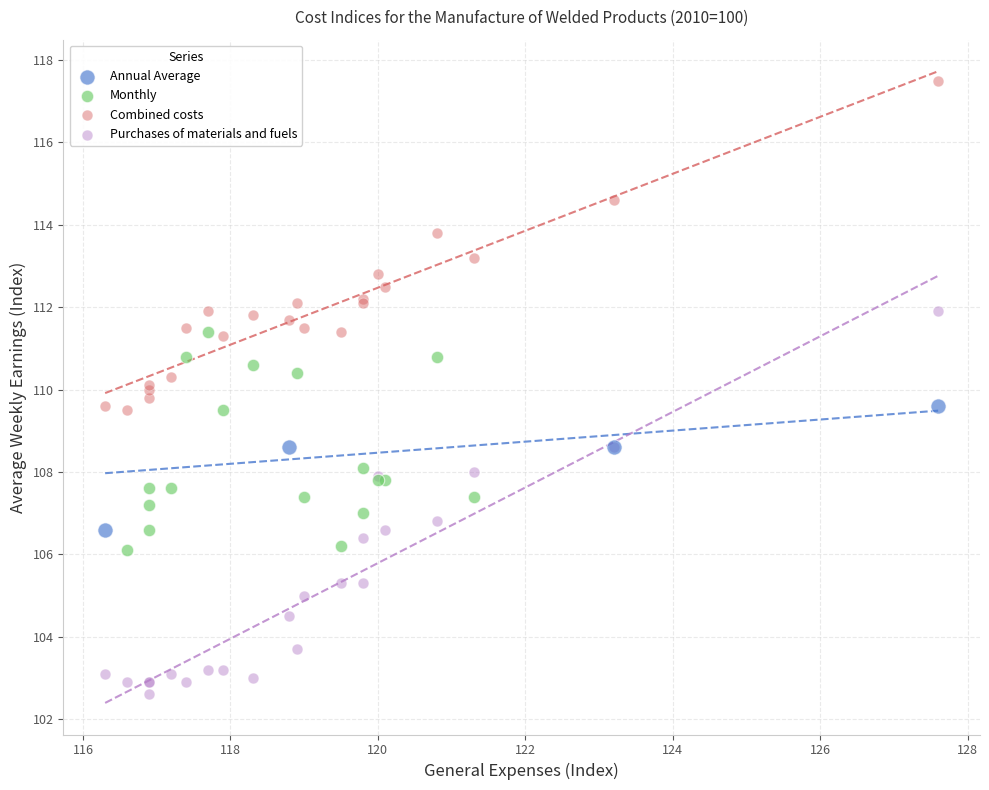

Which series has the largest Y range (max minus min)?

Purchases of materials and fuels